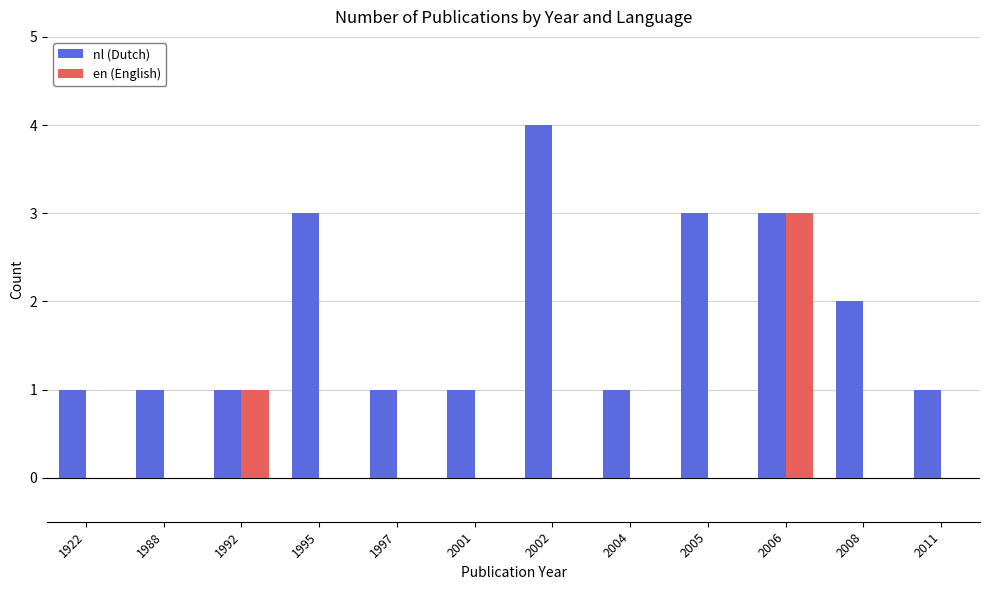

Are the bars grouped side by side (vs. stacked)?

Yes